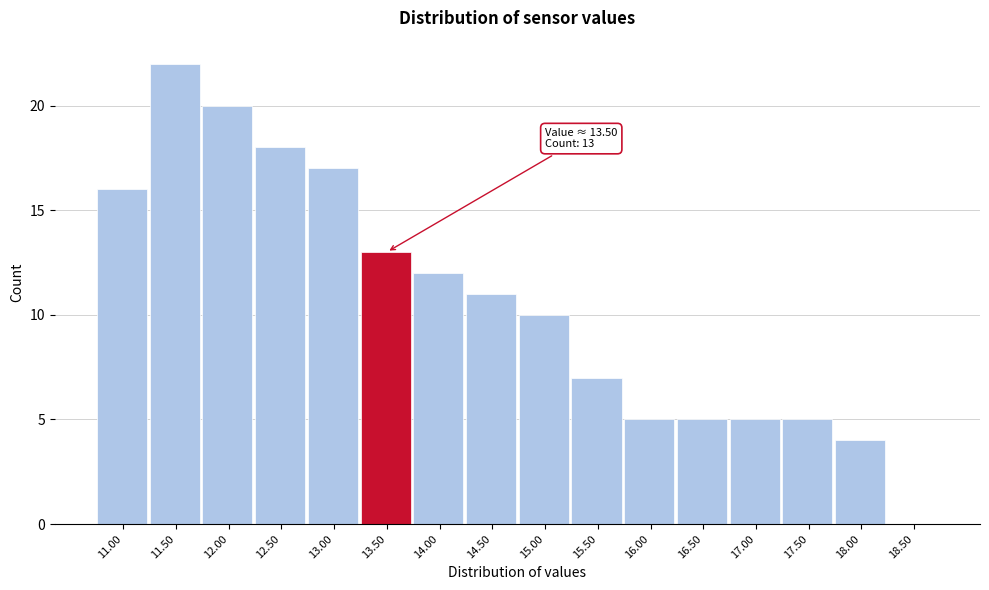

Reading left to right, extract all data points from this chart.

11.00=16	11.50=22	12.00=20	12.50=18	13.00=17	13.50=13	14.00=12	14.50=11	15.00=10	15.50=7	16.00=5	16.50=5	17.00=5	17.50=5	18.00=4	18.50=0